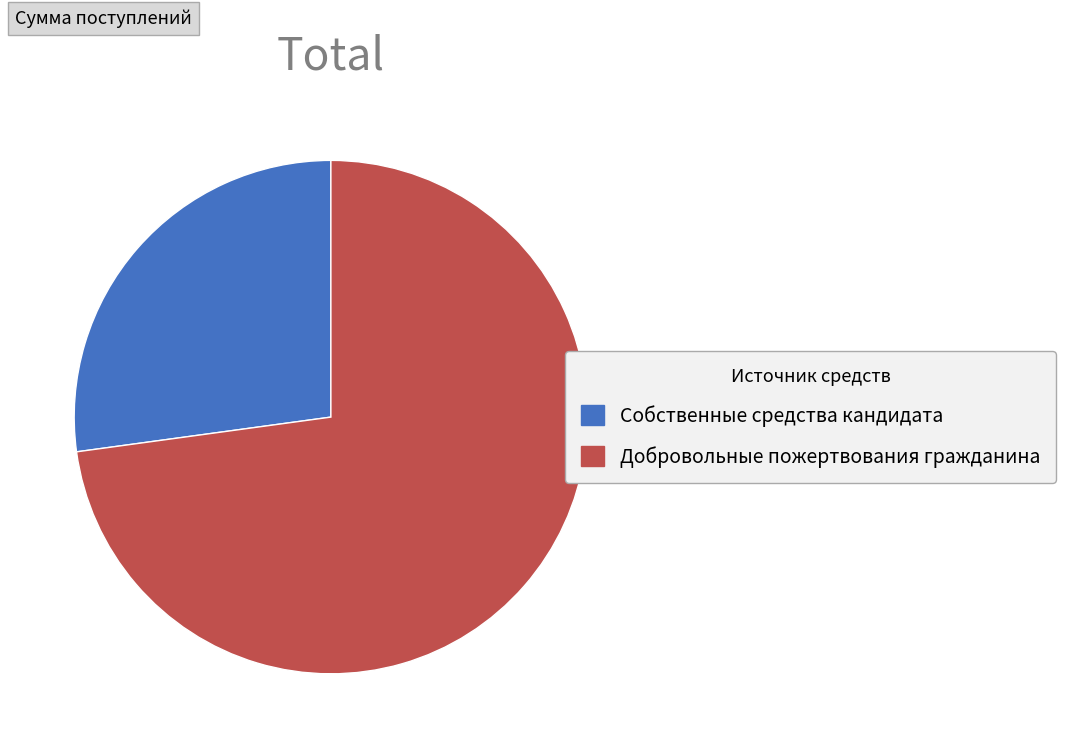

Which category has the smallest portion of the pie?

Собственные средства кандидата